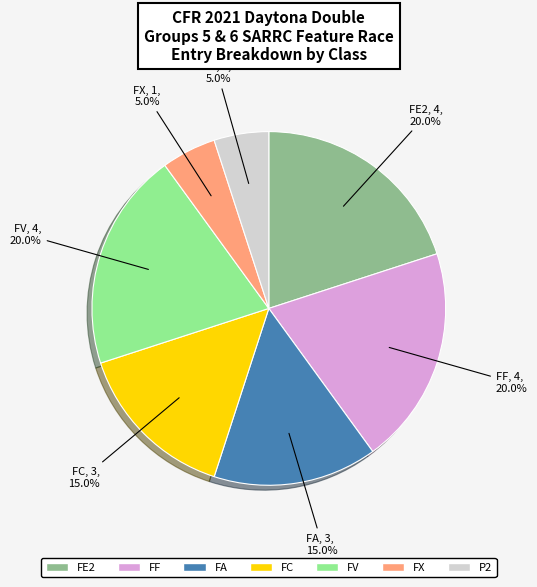

Does any single category account for the majority?

No